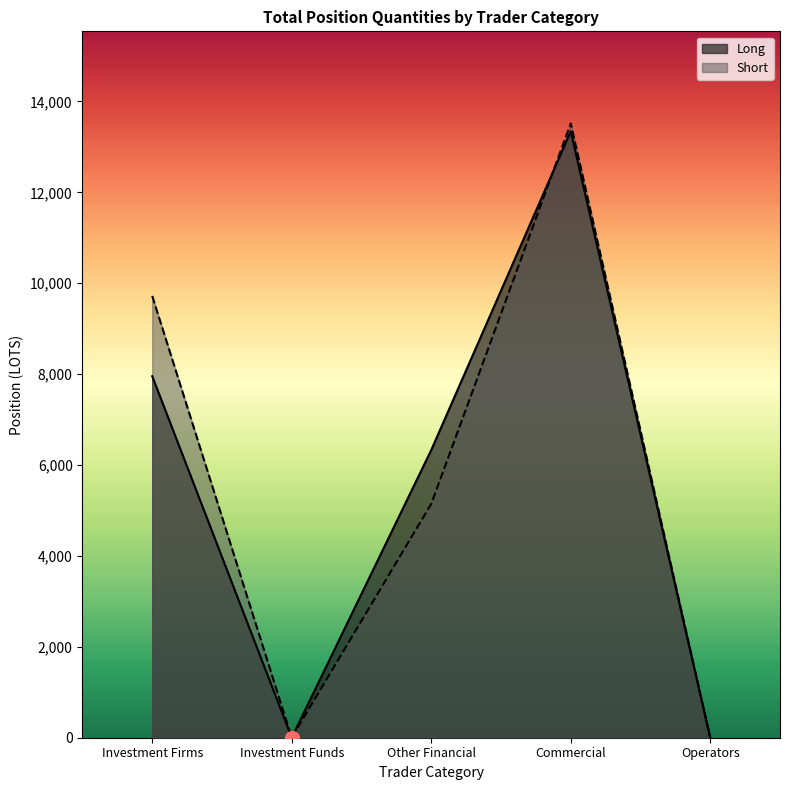

The value of Short at Investment Funds is 5932.4. True or false?

False